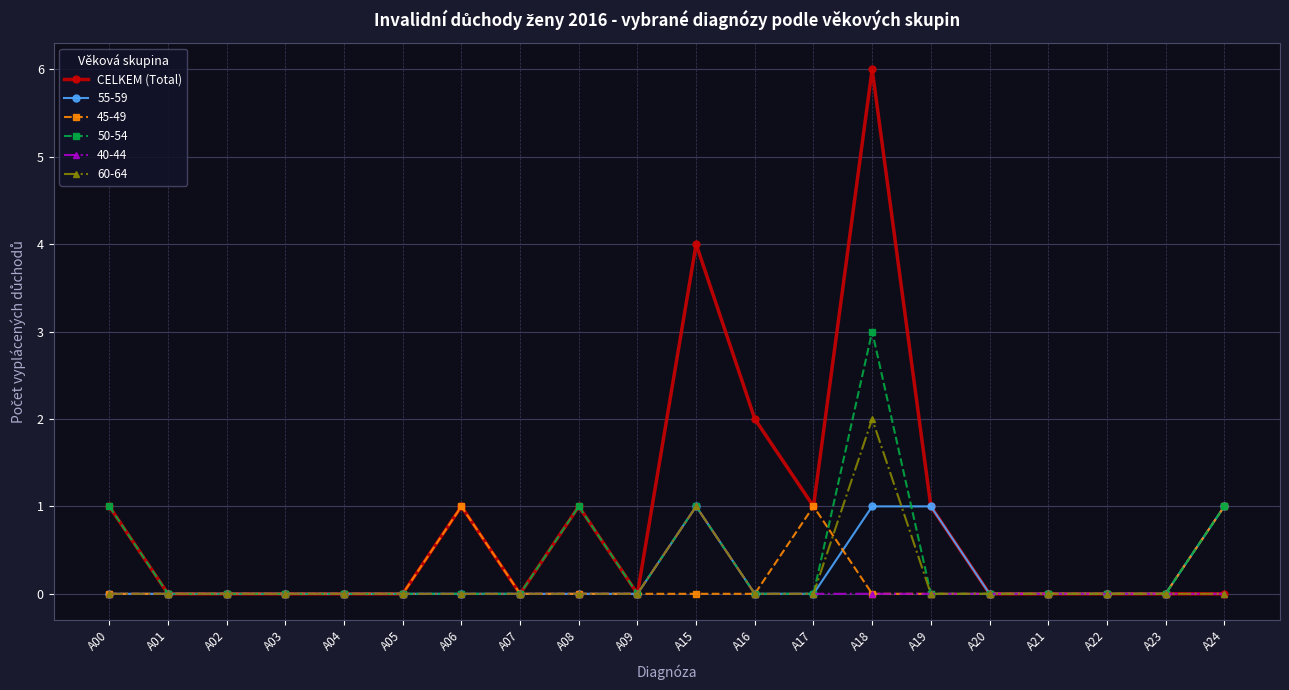

Which label corresponds to the largest value in the chart?

A18